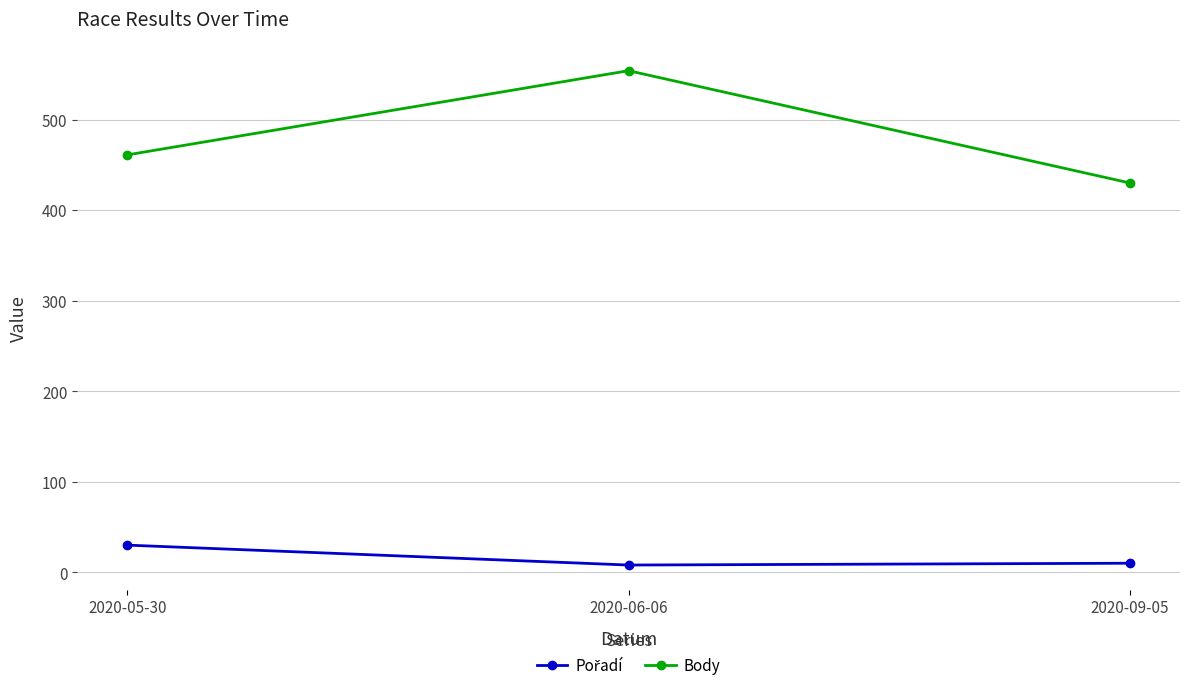

What is the label of the 3rd point from the right?

2020-05-30